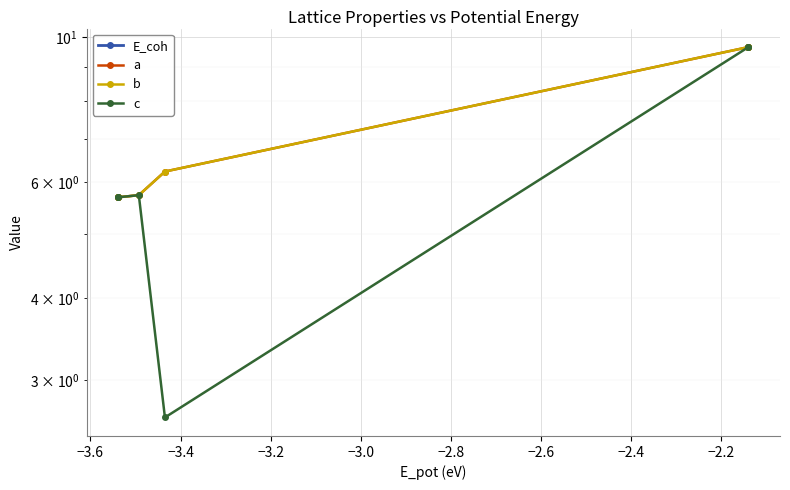

What is the sum of all b values?

42.7